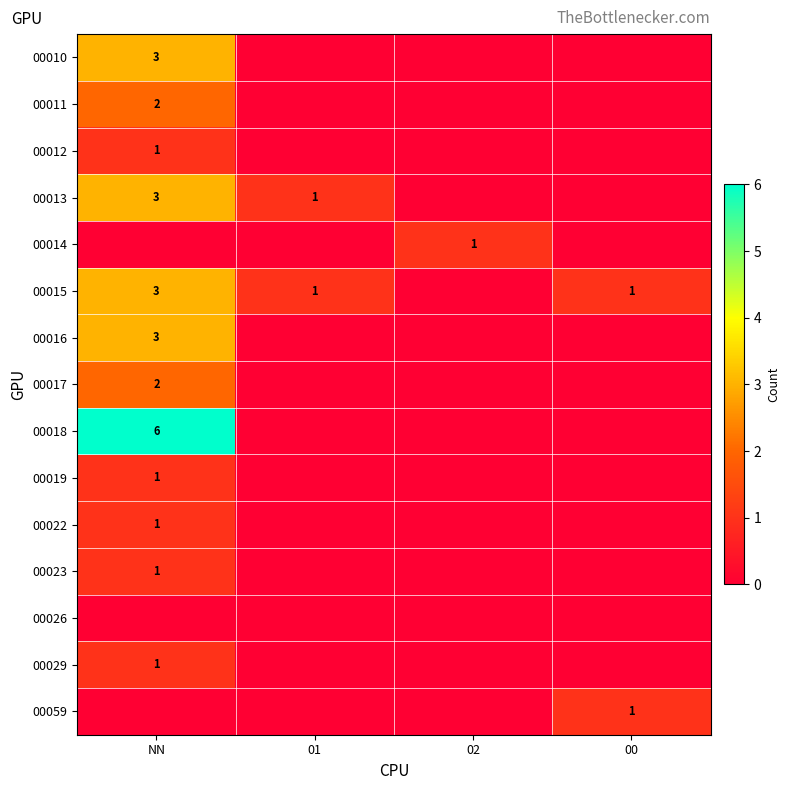

At how many categories does at least one series exceed 1?

1